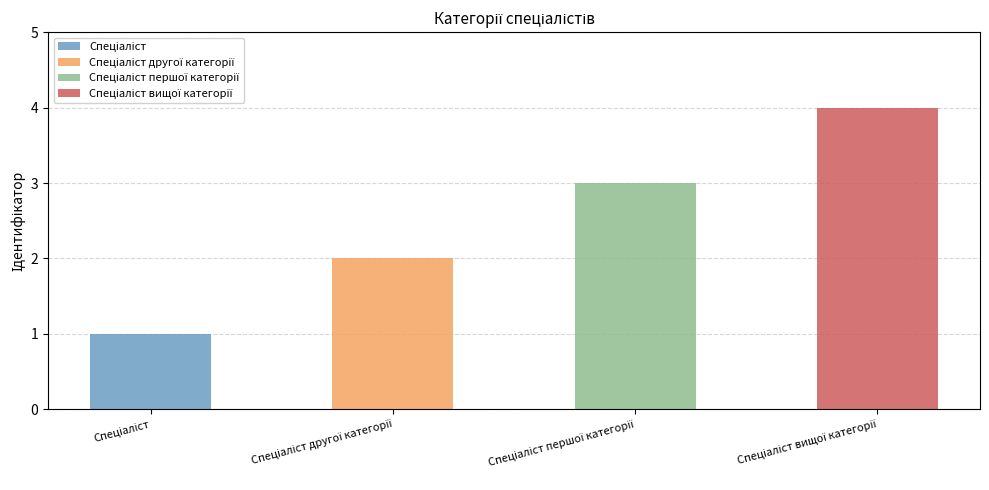

What is the label of the 1st bar from the left?

Спеціаліст